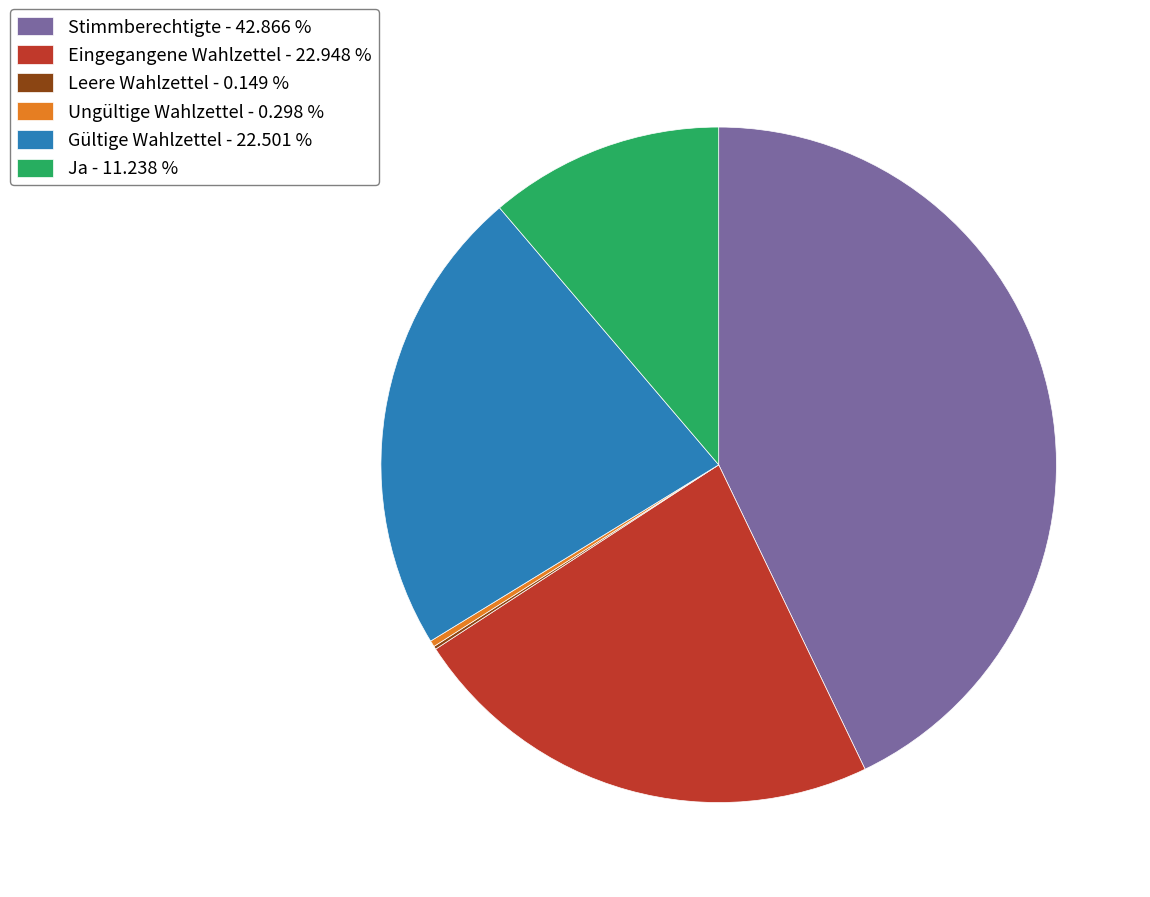

True or false: Ungültige Wahlzettel accounts for 0% of the total.

True